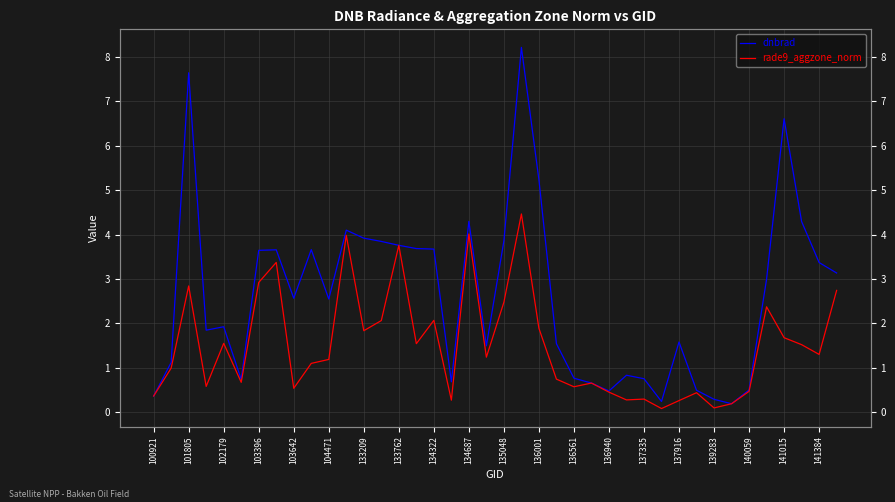

True or false: dnbrad has more than 1 interior local peaks.

True